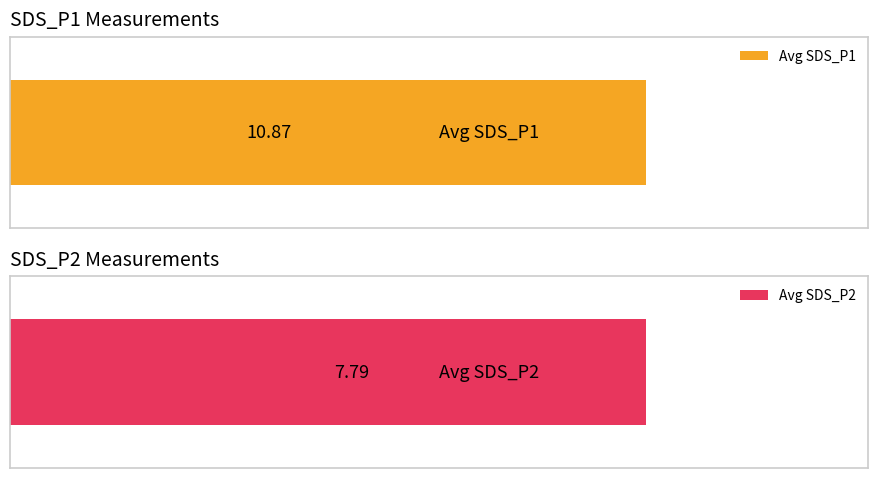

What is the value of the Avg SDS_P2 bar at the 9th from the left?

7.7